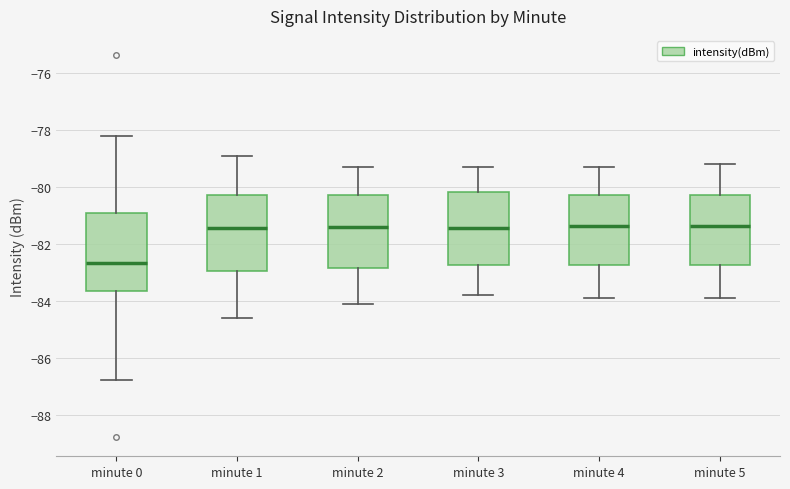

Which box has the lowest median line?

minute 0